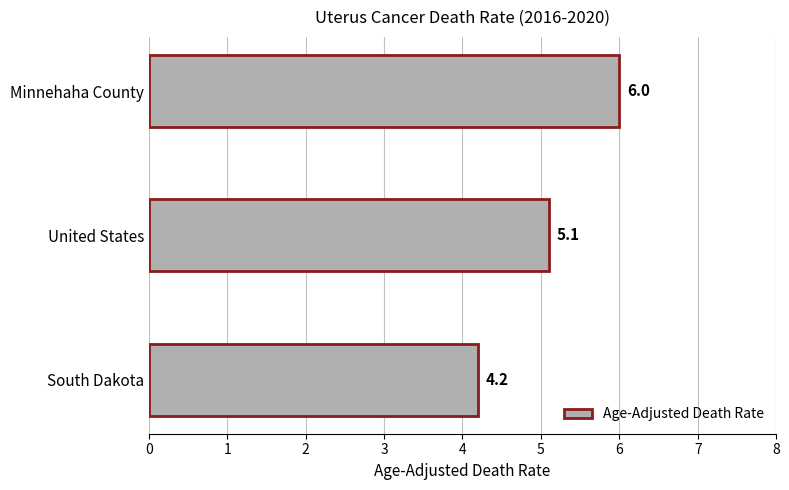

The chart shows a value of 4.2 at South Dakota. True or false?

True